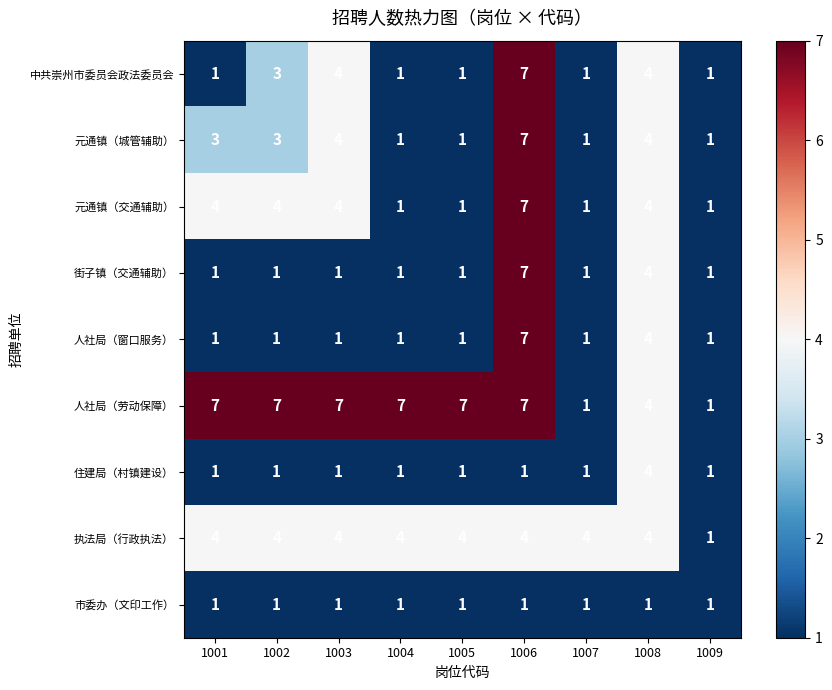

Count the 人社局（窗口服务） values in the range 1 to 2.

7